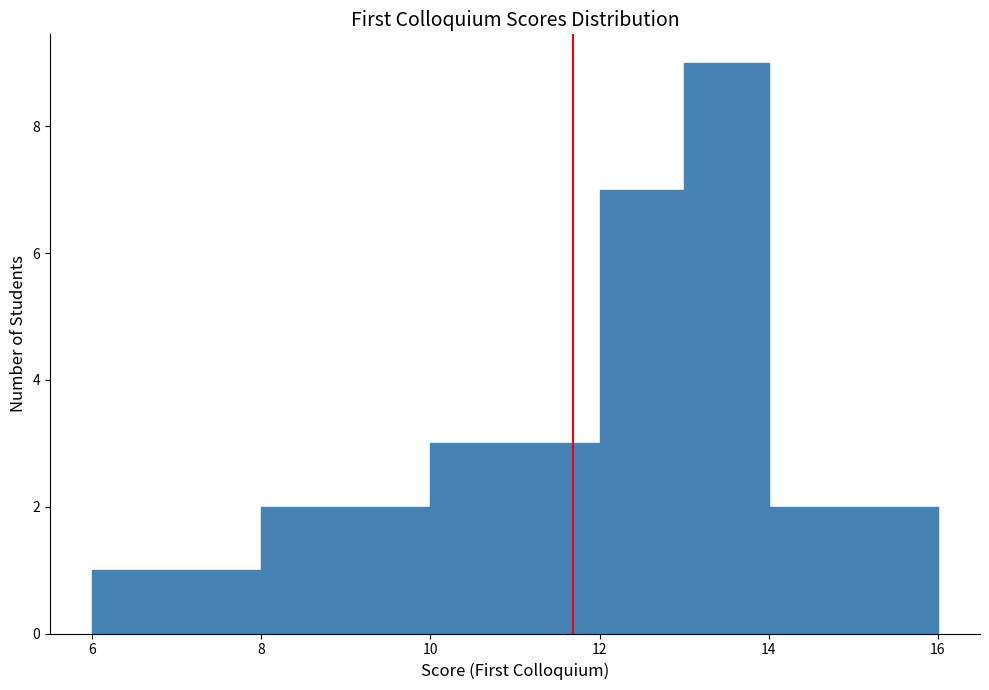

Reading left to right, list every bar in this chart as the range it spans on the x-axis followed by its height. The values are not printed on the chart, so give them approximately, as read against the axis.

6 to 7: 1
7 to 8: 1
8 to 9: 2
9 to 10: 2
10 to 11: 3
11 to 12: 3
12 to 13: 7
13 to 14: 9
14 to 15: 2
15 to 16: 2